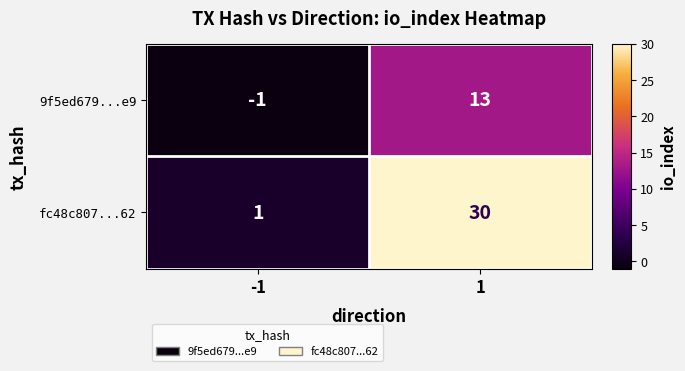

Count the number of data series in this chart.

2